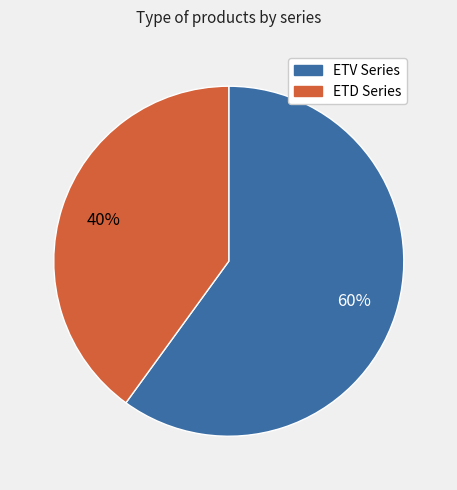

Which category has the smallest portion of the pie?

ETD Series